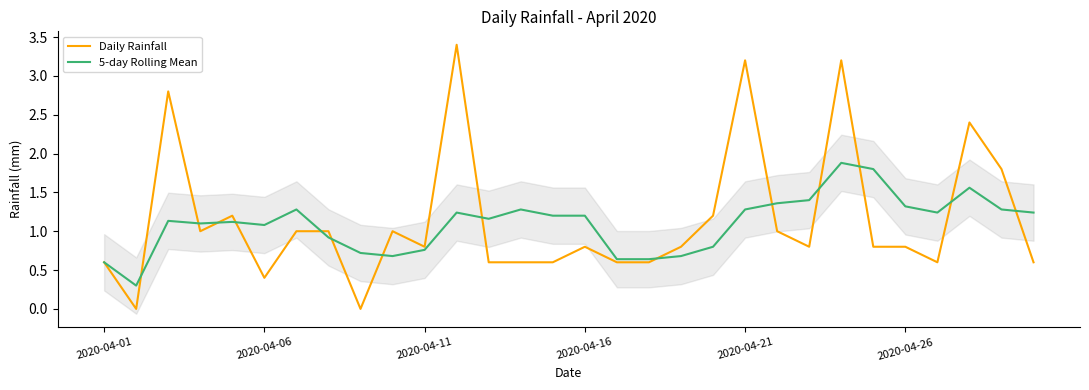

What is the difference between the second highest and minimum values in the 5-day Rolling Mean series?

1.5